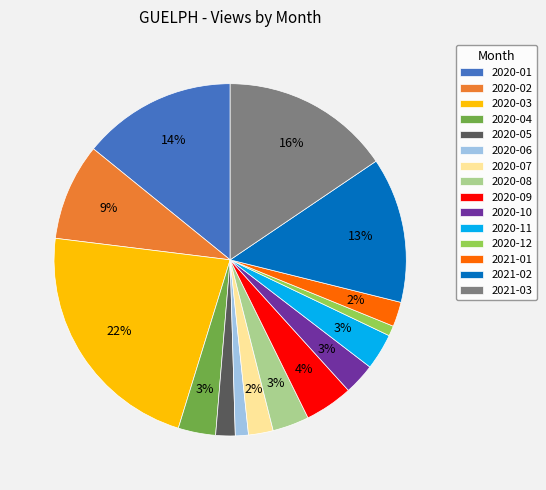

Which has a higher value, 2020-09 or 2020-11?

2020-09